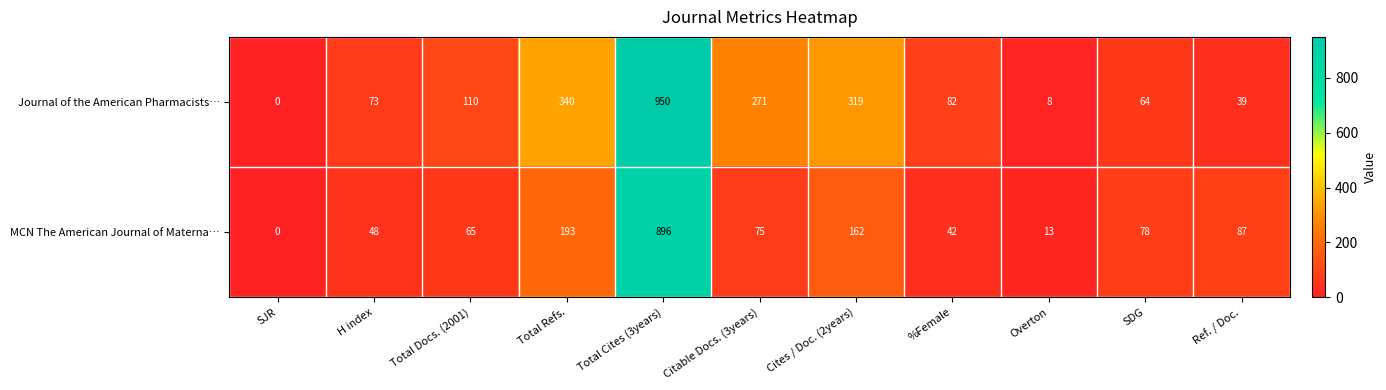

What is the total value across all series at Total Cites (3years)?

1846